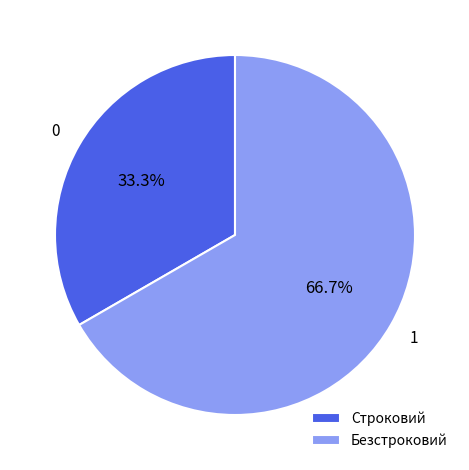

Count the number of slices in the pie.

2